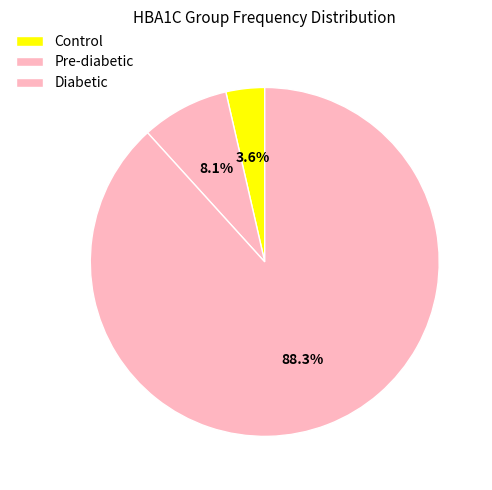

Rank the categories by value from highest to lowest.

Diabetic, Pre-diabetic, Control